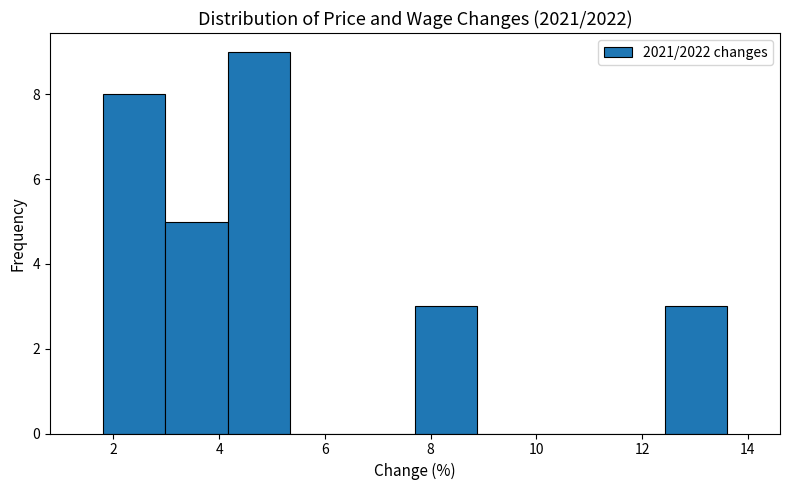

How tall is the bar that spans 4.2 to 5.4 on the x-axis? Neither the bar edges nor the heights are printed on the chart, so give them approximately, as read against the axes.

9